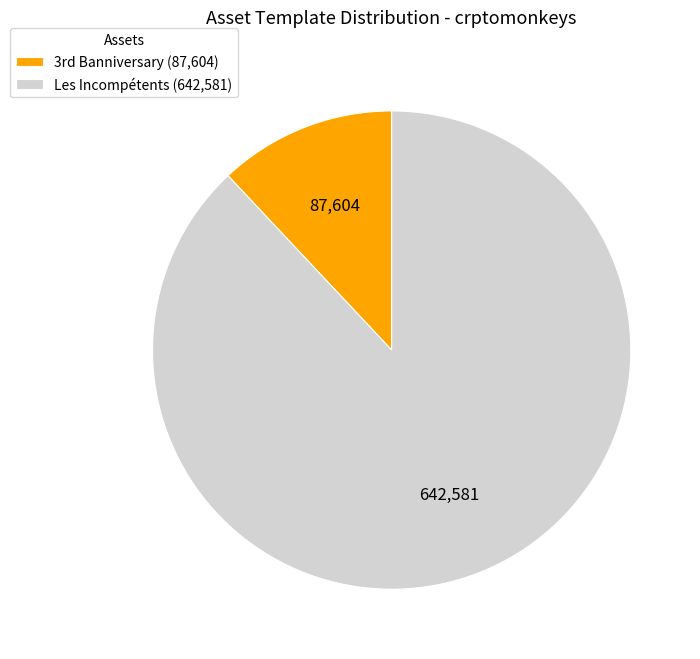

Does Les Incompétents represent more than half of the total?

Yes